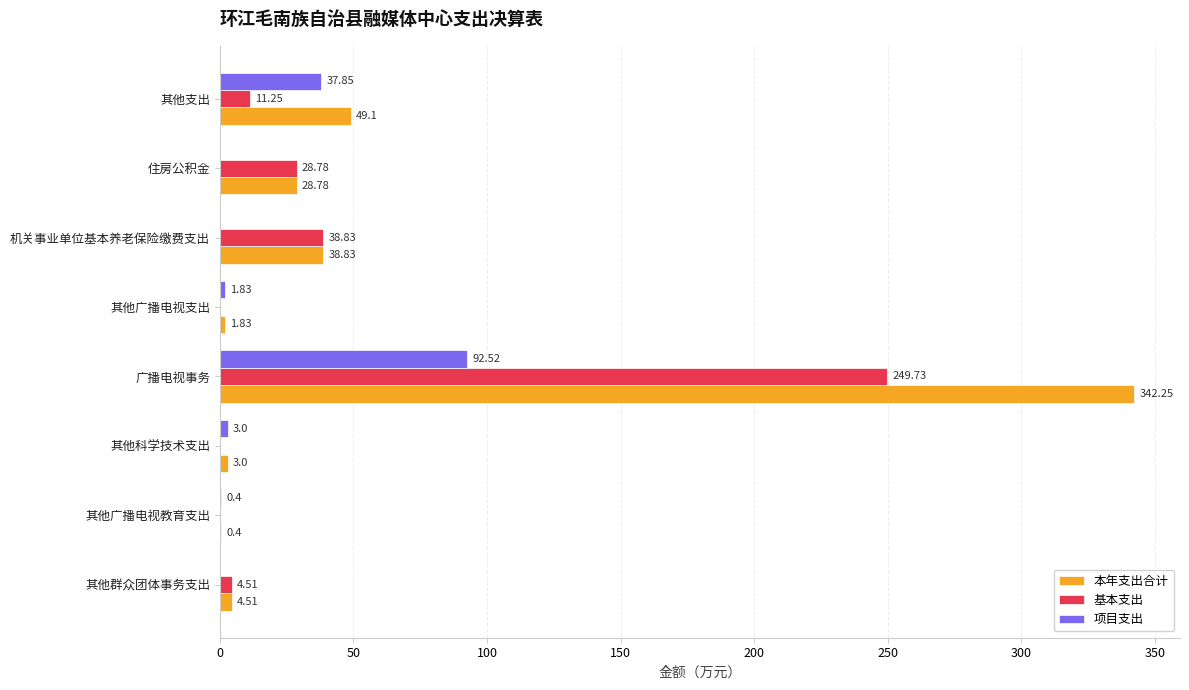

Where is 基本支出 nearest to the value 124?

机关事业单位基本养老保险缴费支出